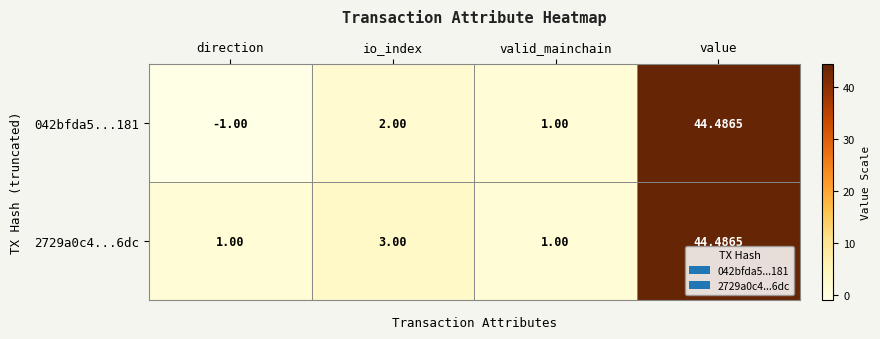

Where is 2729a0c4...6dc nearest to the value 22?

io_index